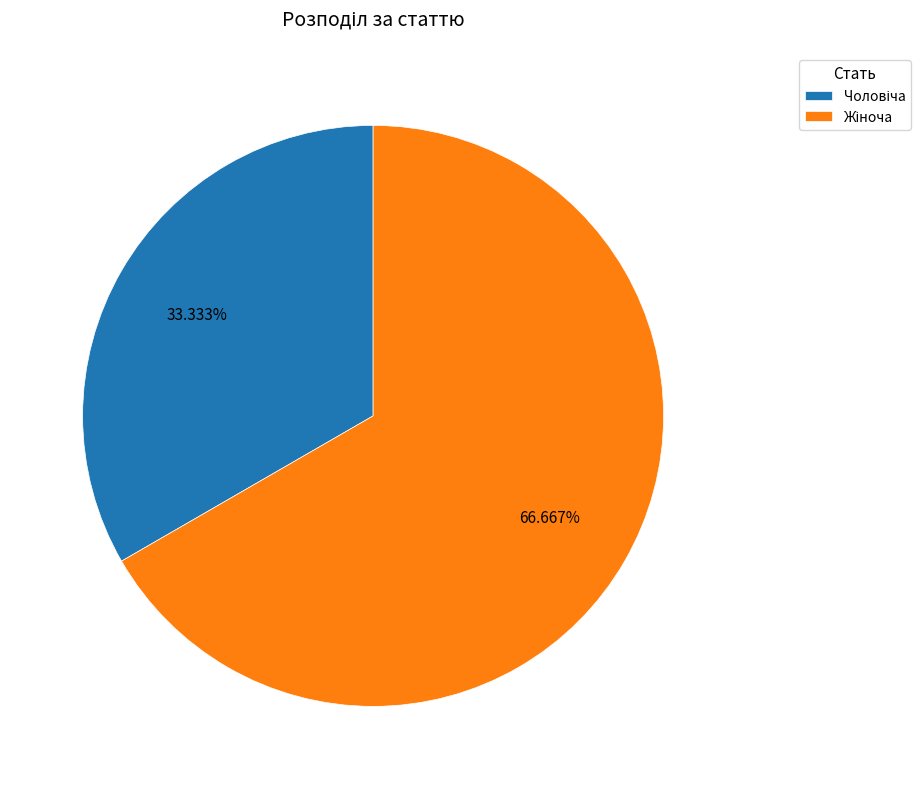

To the nearest percent, what is the difference between the largest and smallest slice percentages?

33%